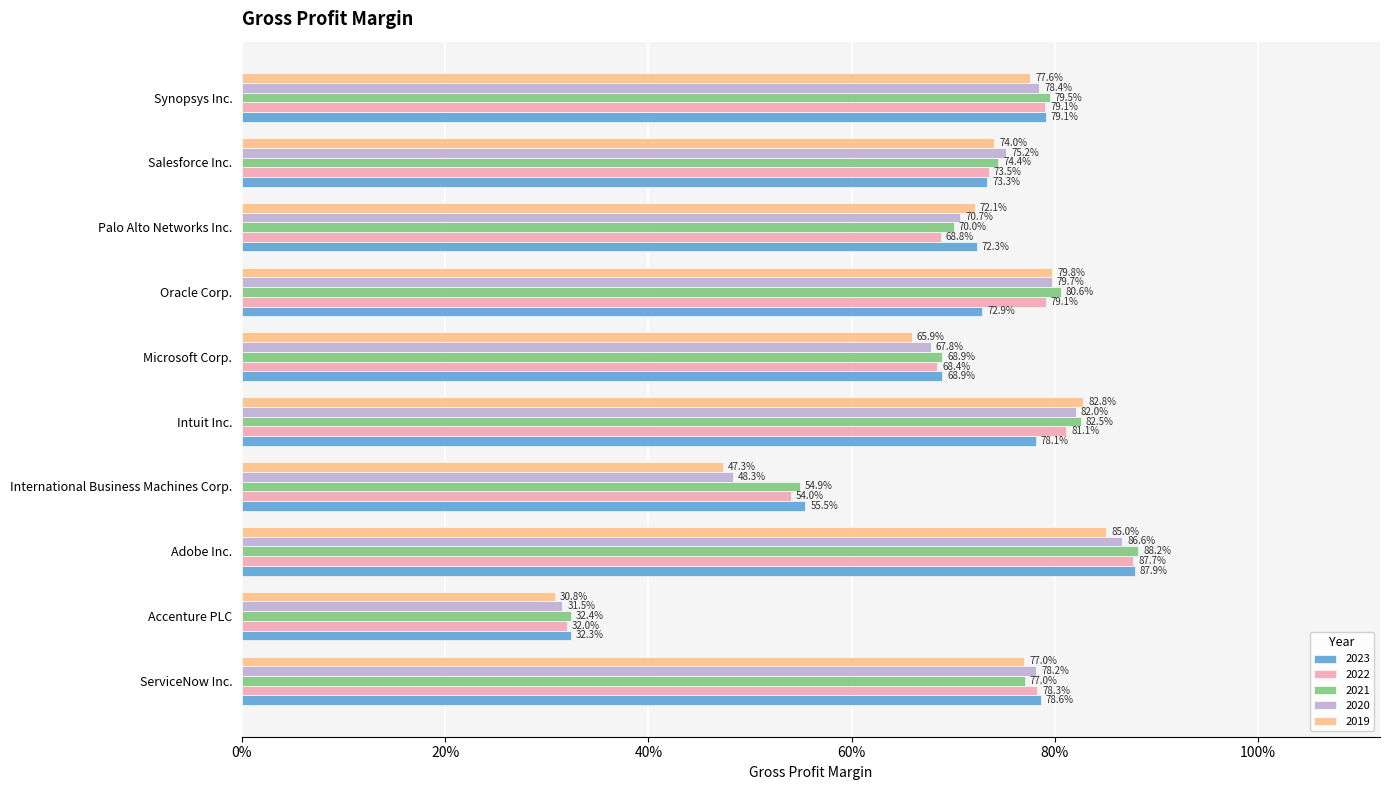

What are all the series names shown in the legend?

2023, 2022, 2021, 2020, 2019